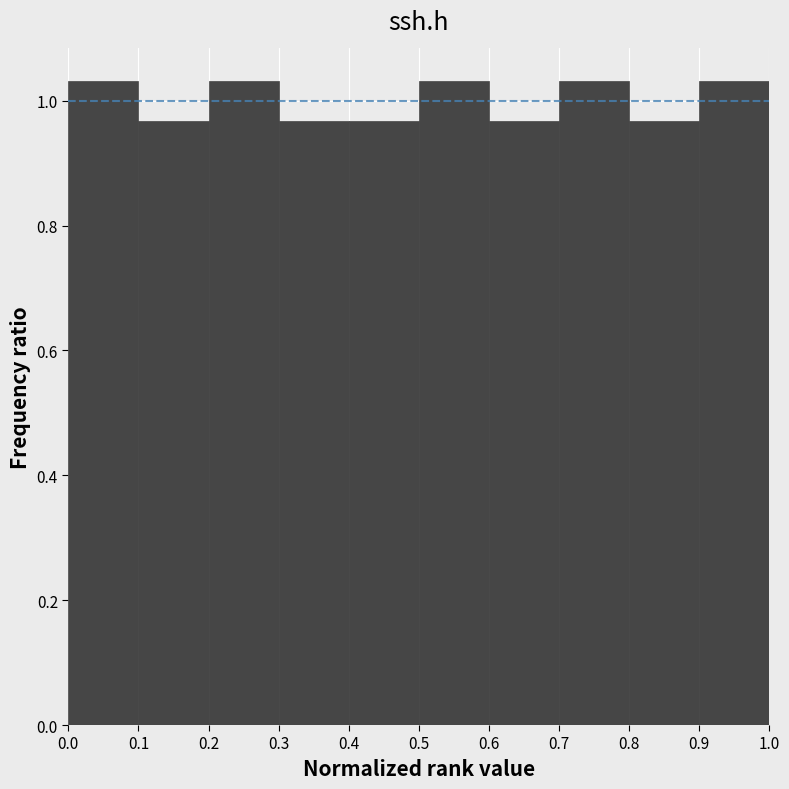

What is the height of the bar covering 0.4 to 0.5 on the x-axis? The values are not printed on the chart, so give them approximately, as read against the axis.

0.96